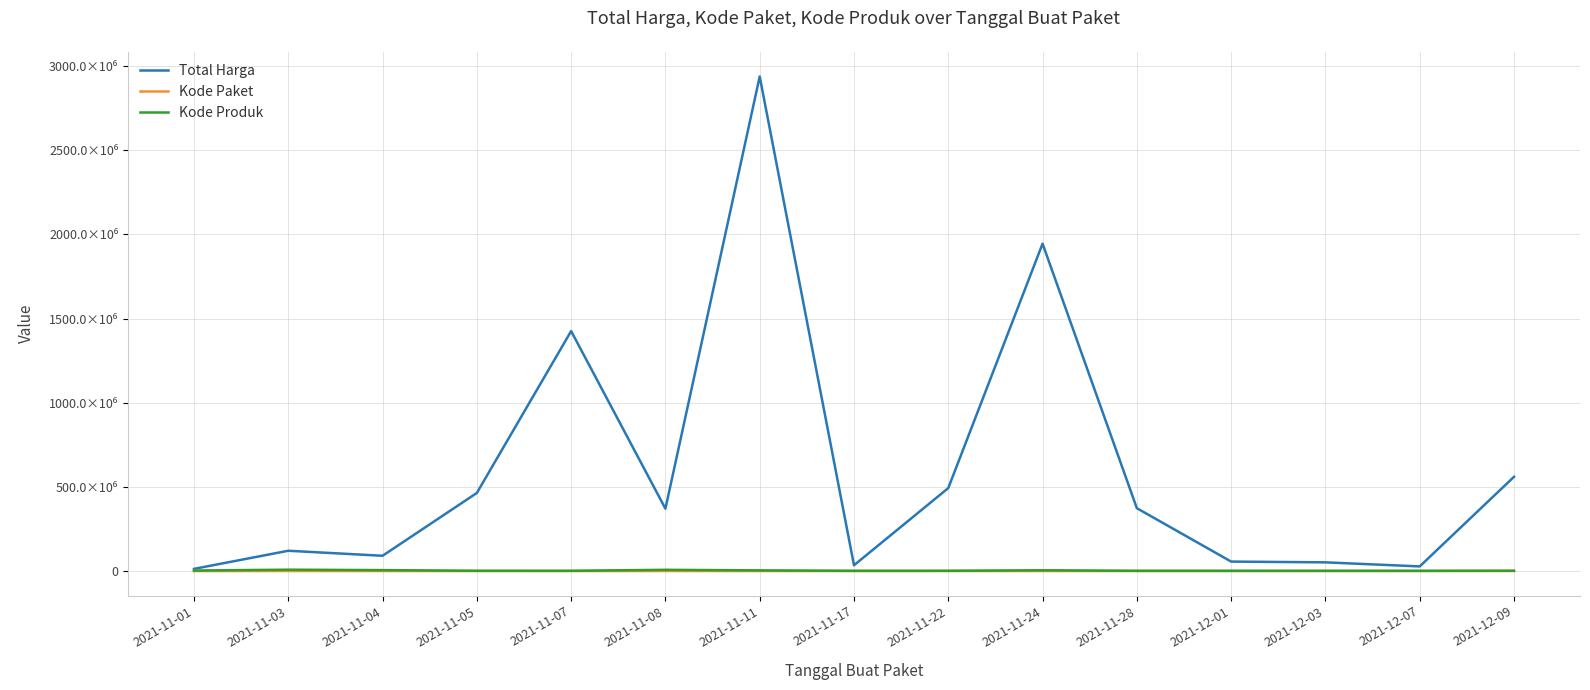

Between 2021-12-09 and 2021-11-03, which is larger?

2021-12-09